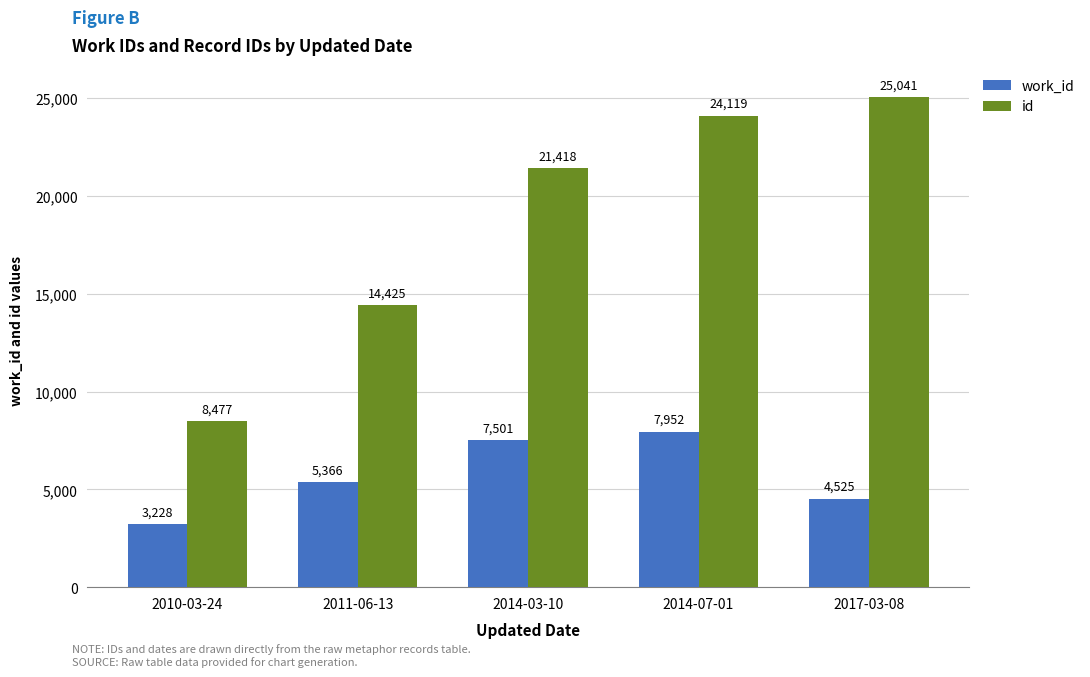

What is the difference between the highest and lowest values at 2014-07-01?

16167